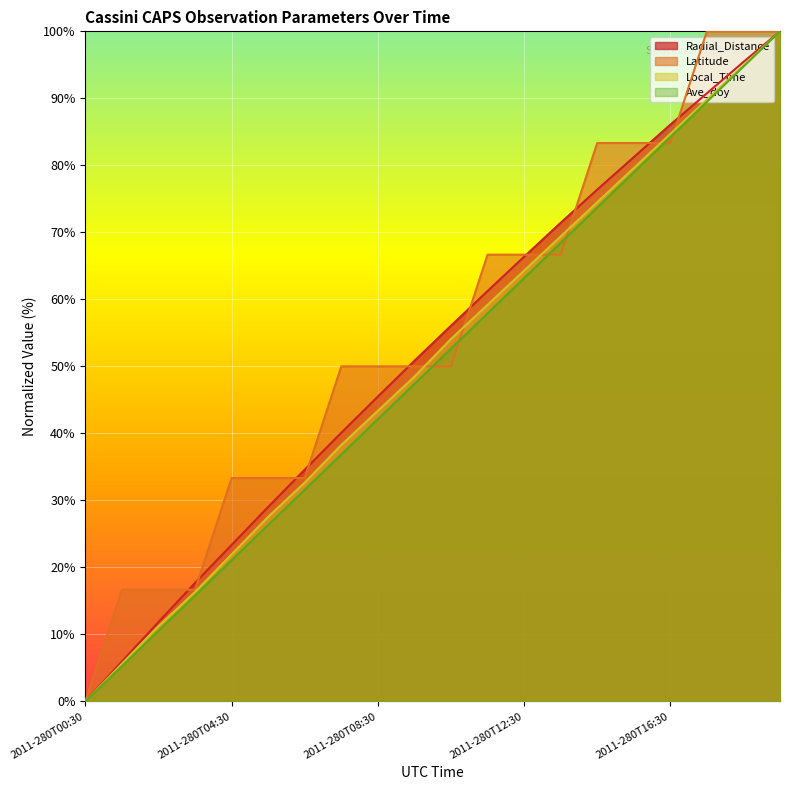

Which series has the largest range (max minus min)?

Radial_Distance